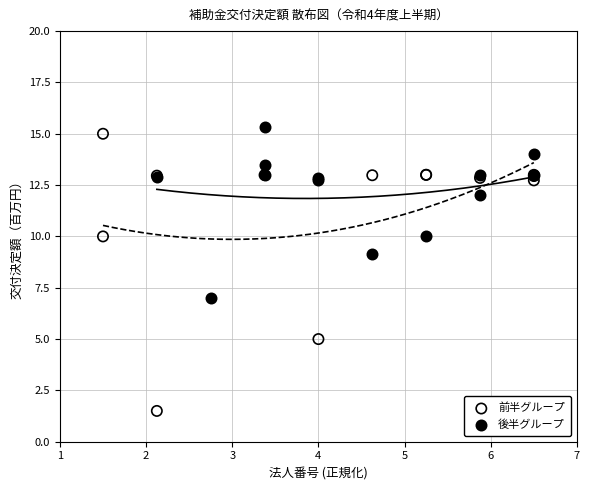

Which series contains the lowest Y value?

前半グループ